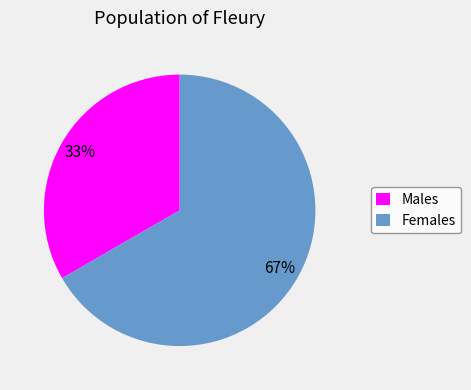

Do Females and Males together represent more than half of the pie?

Yes